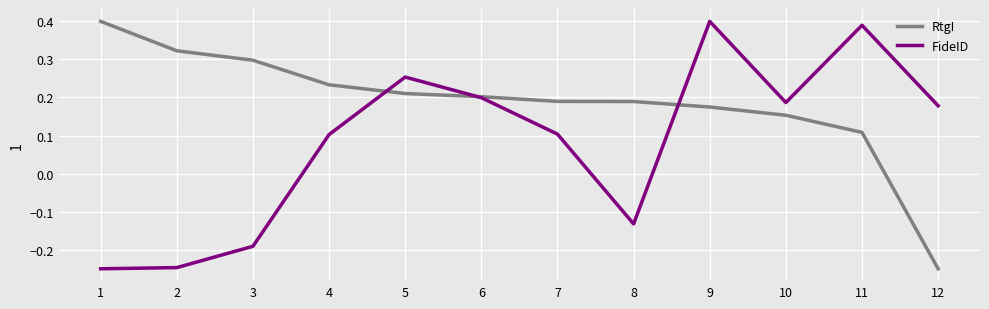

True or false: RtgI and FideID intersect in this chart.

True